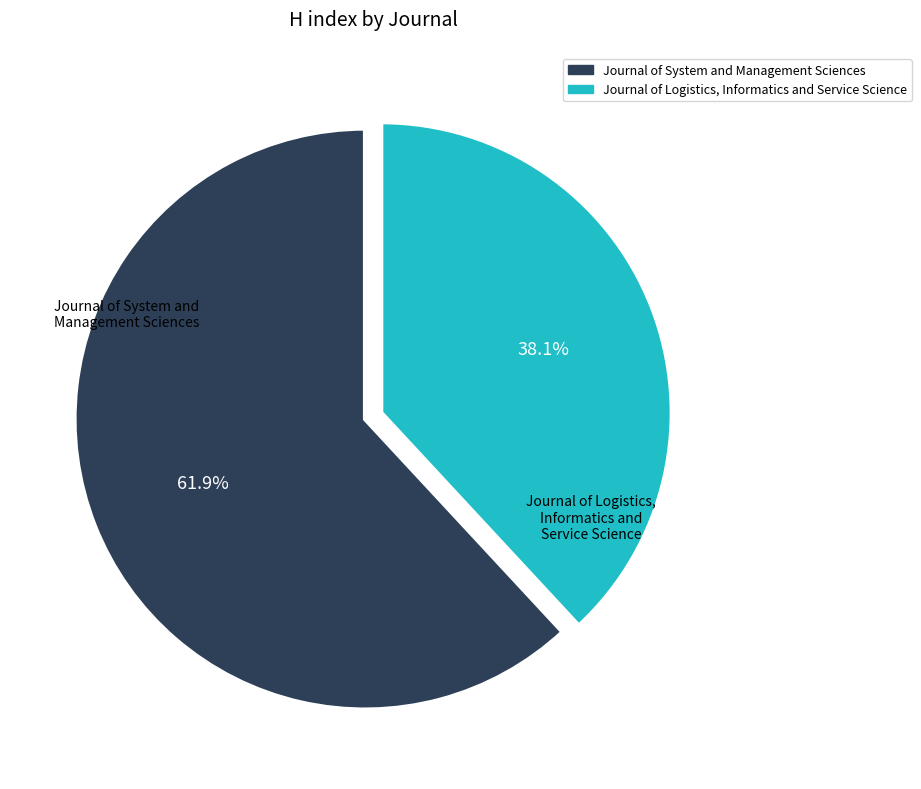

To the nearest percent, what is the average slice percentage?

50%